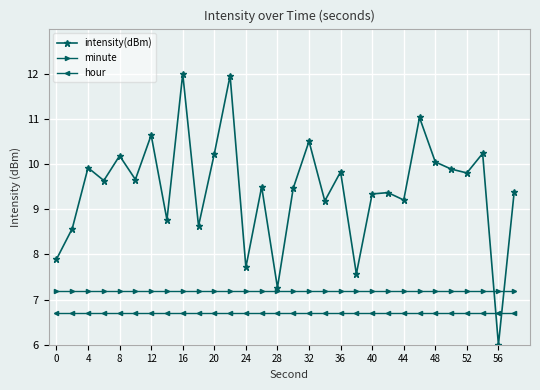

What is the value of the hour point at the 30th from the left?

6.7